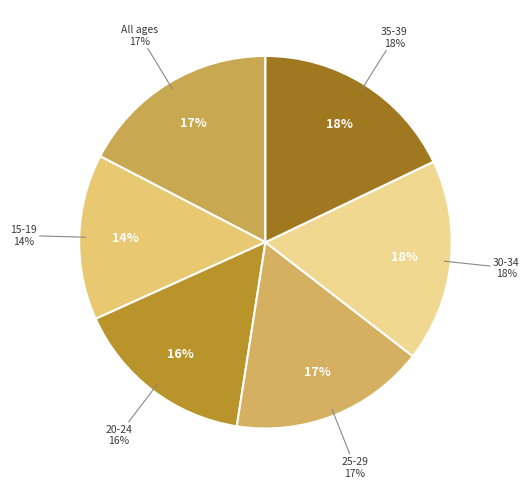

True or false: 4. 30-34 (Persons) accounts for 27% of the total.

False